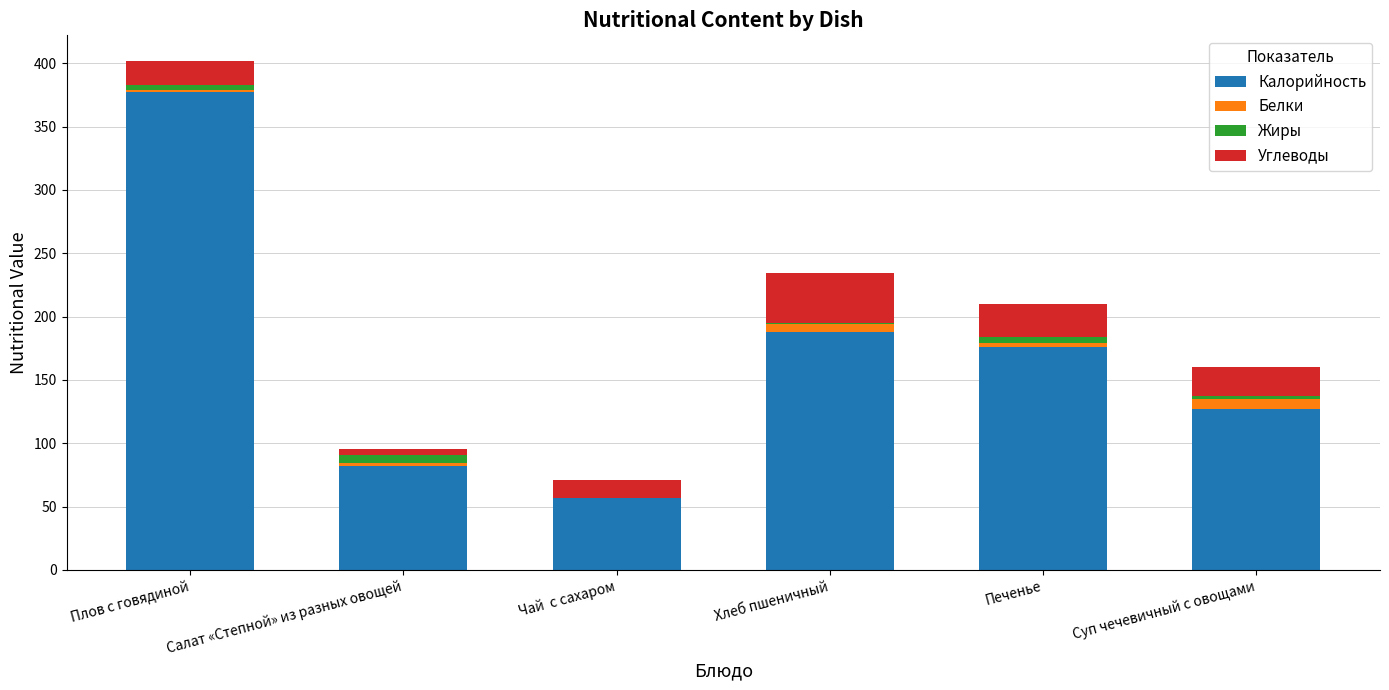

At which label does Калорийность reach its peak?

Плов с говядиной